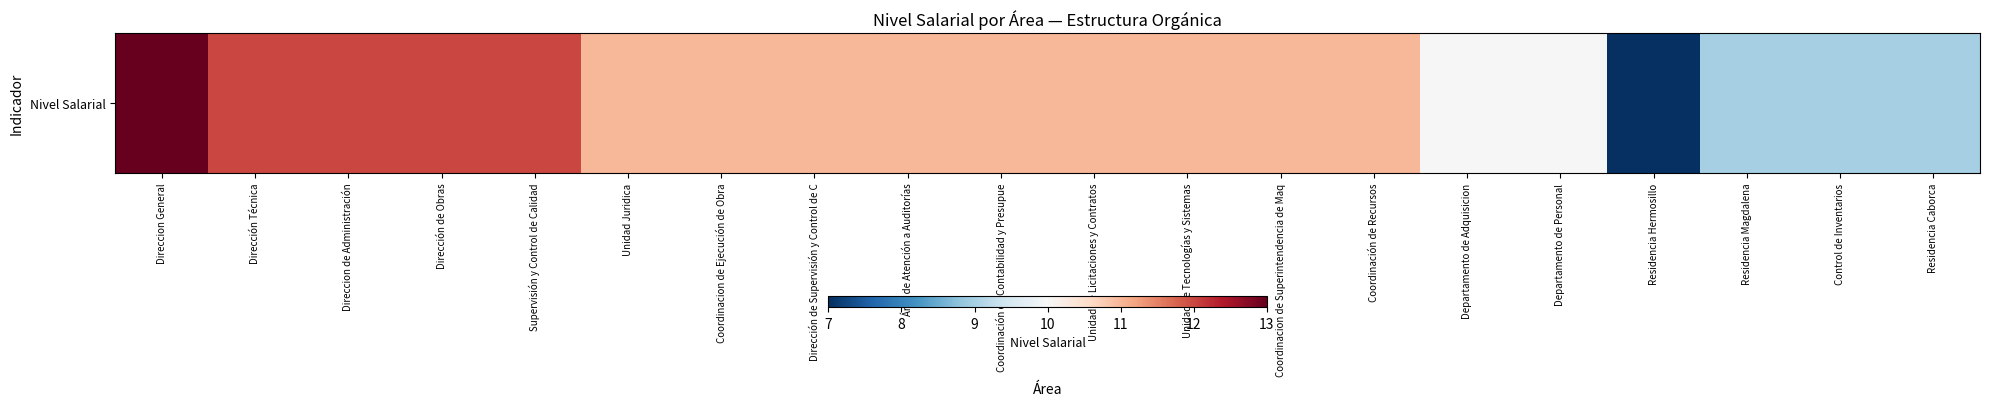

Is it true that the value at Unidad Juridica is 11?

True